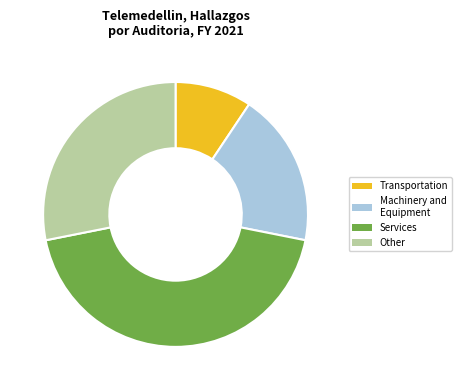

What is the ratio of the value at Machinery and Equipment to the value at Transportation?

2.0